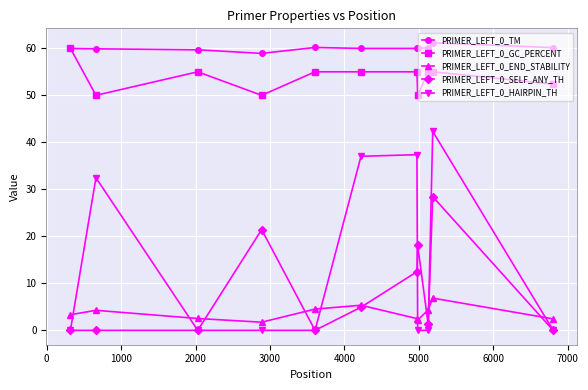

Does the chart display data point markers on the line(s)?

Yes